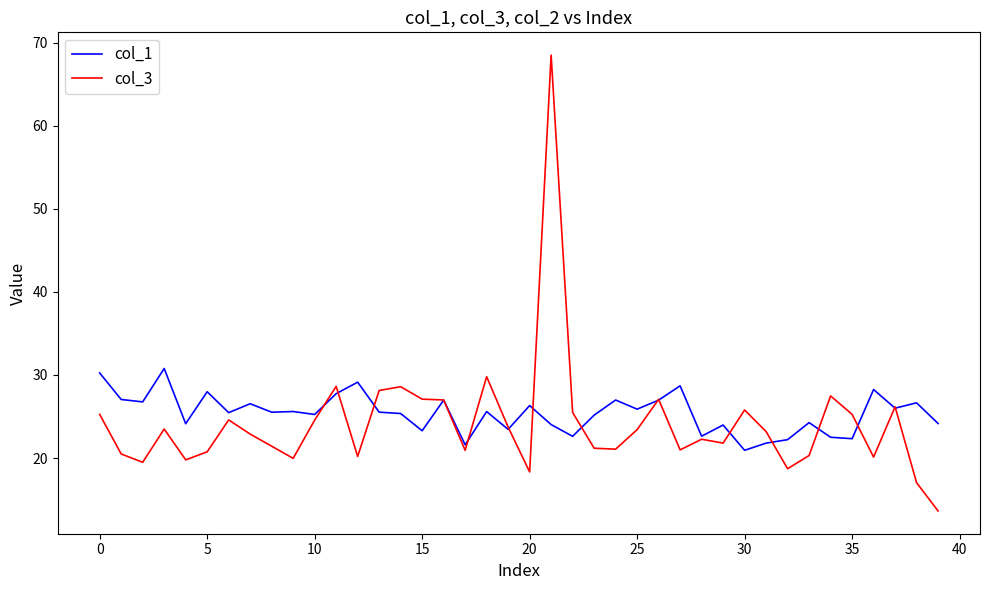

Rank the series by their maximum value, from highest to lowest.

col_3, col_1